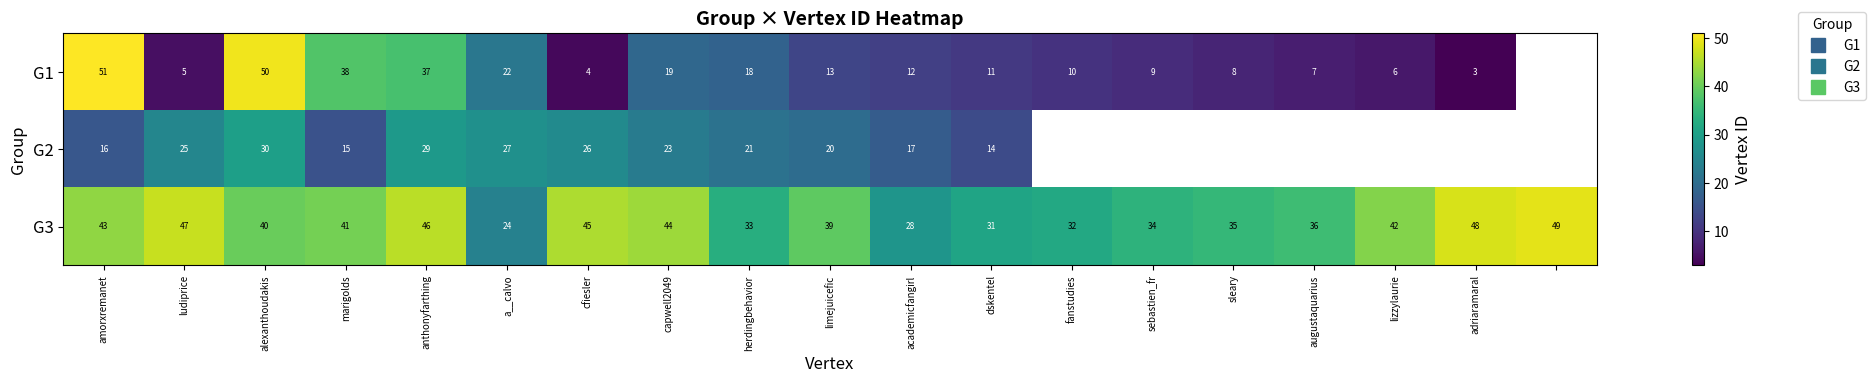

How many data points in G1 are less than 12?

9